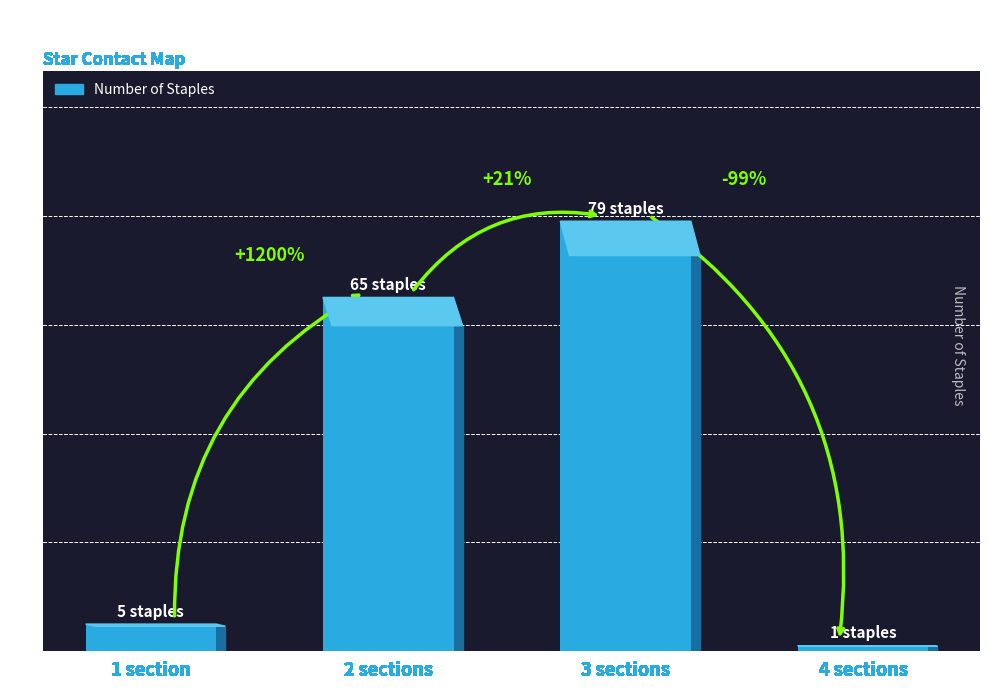

What position from the right is 2 sections?

3